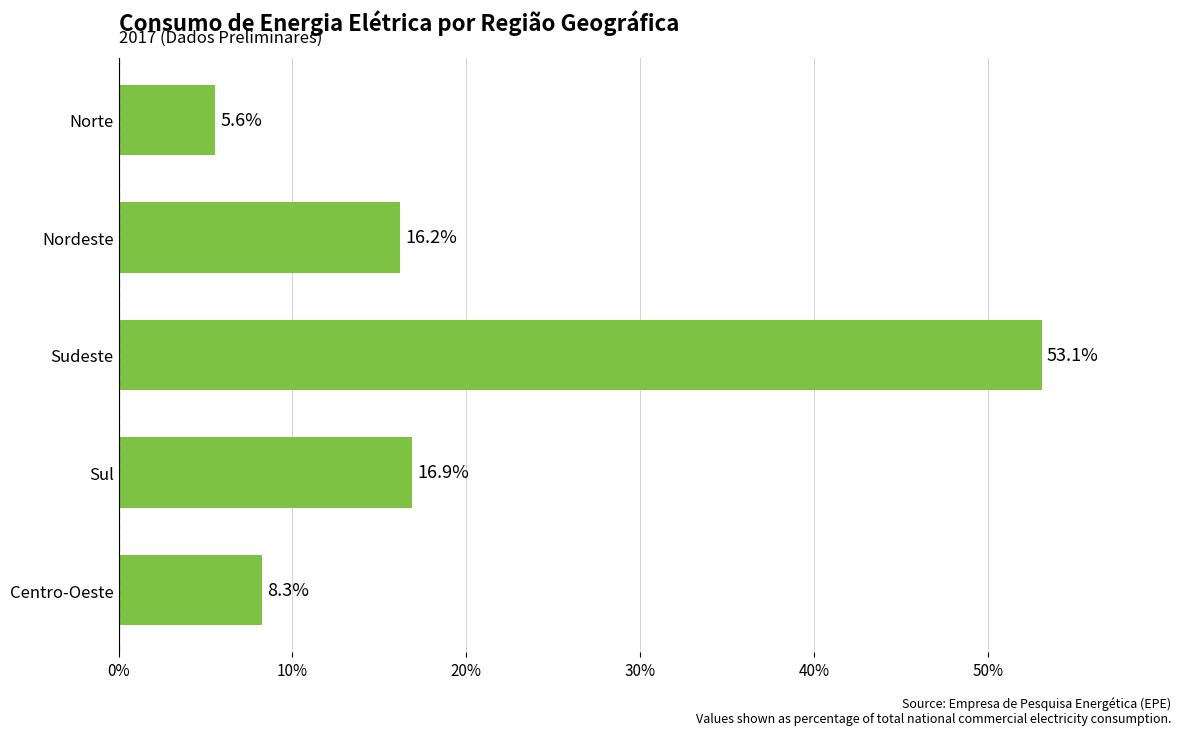

Is it true that the value at Norte is 5.6?

True